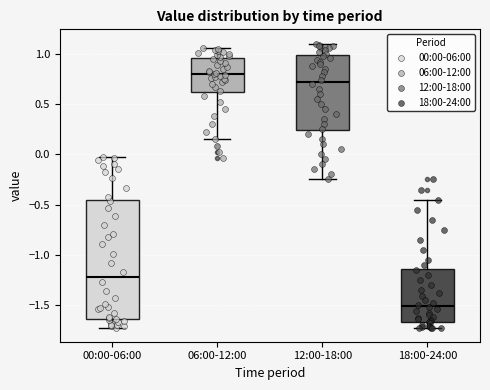

Which box has the highest median line?

06:00-12:00